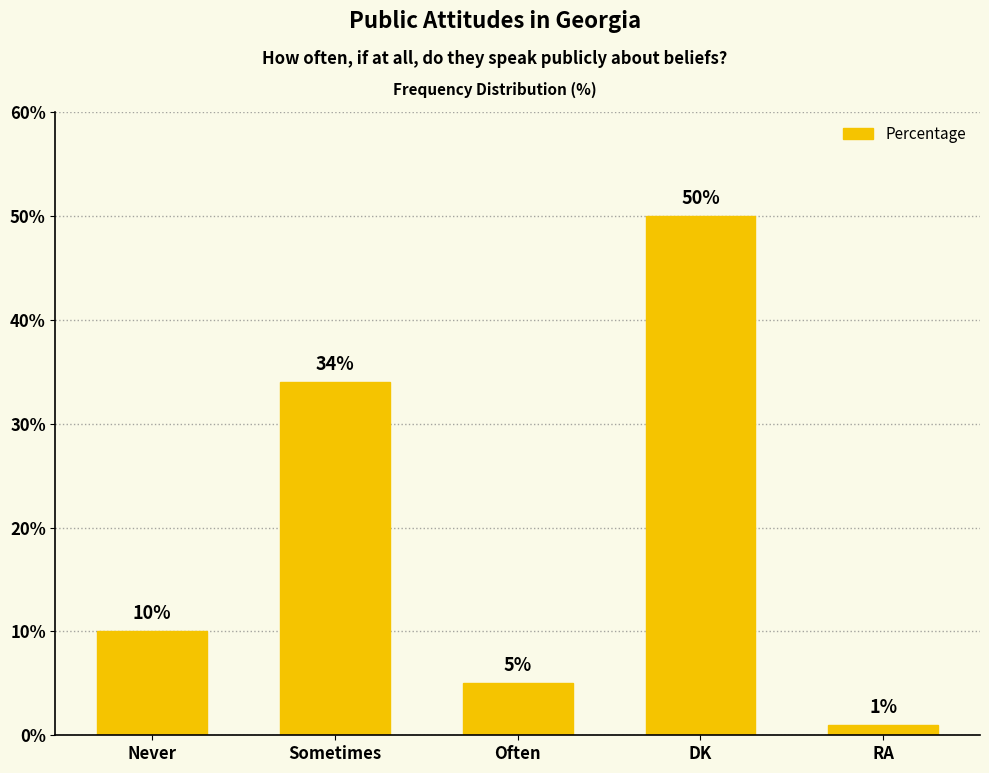

Rank the categories by value from highest to lowest.

DK, Sometimes, Never, Often, RA